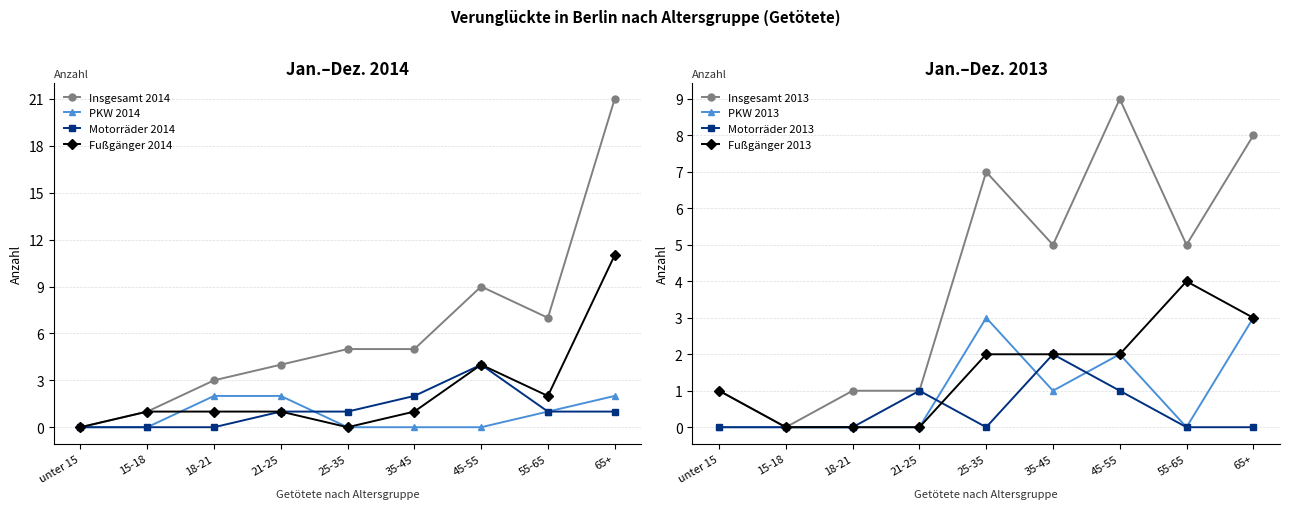

What is the difference between the 45 - 55 values at 21 - 25 and 18 - 21?

4